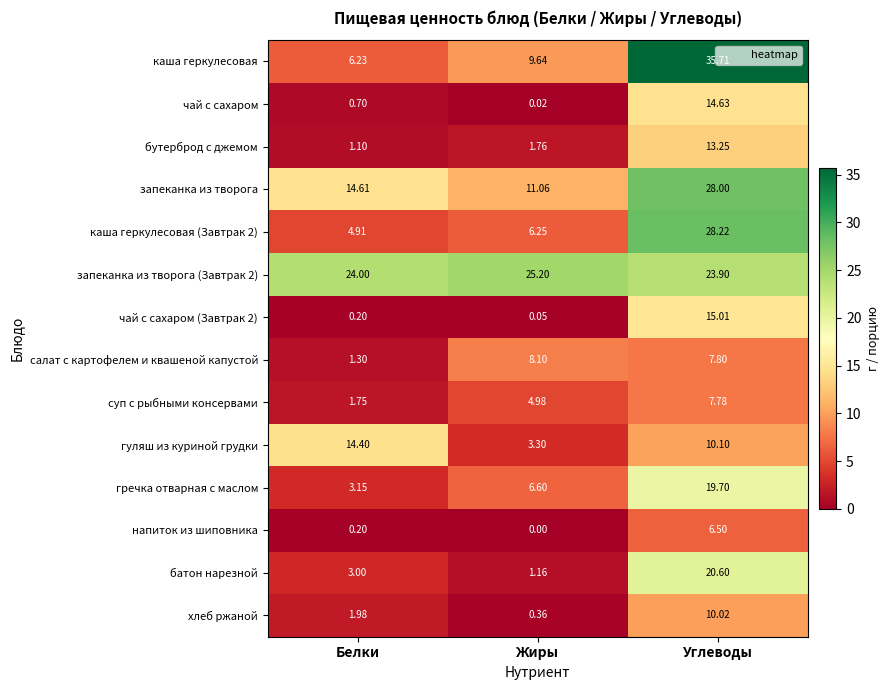

At which label is гречка отварная с маслом closest to 11?

Жиры